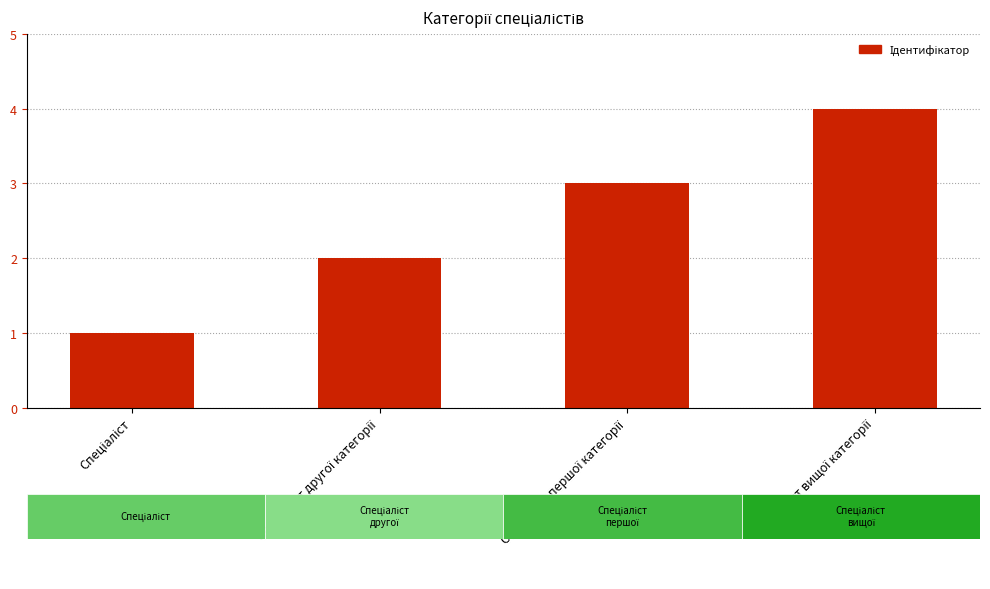

What is the greatest value displayed?

4